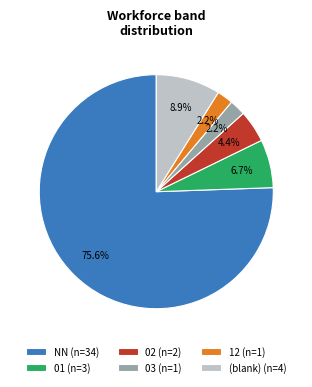

What is the ratio of the value at (blank) (n=4) to the value at 03 (n=1)?

4.0